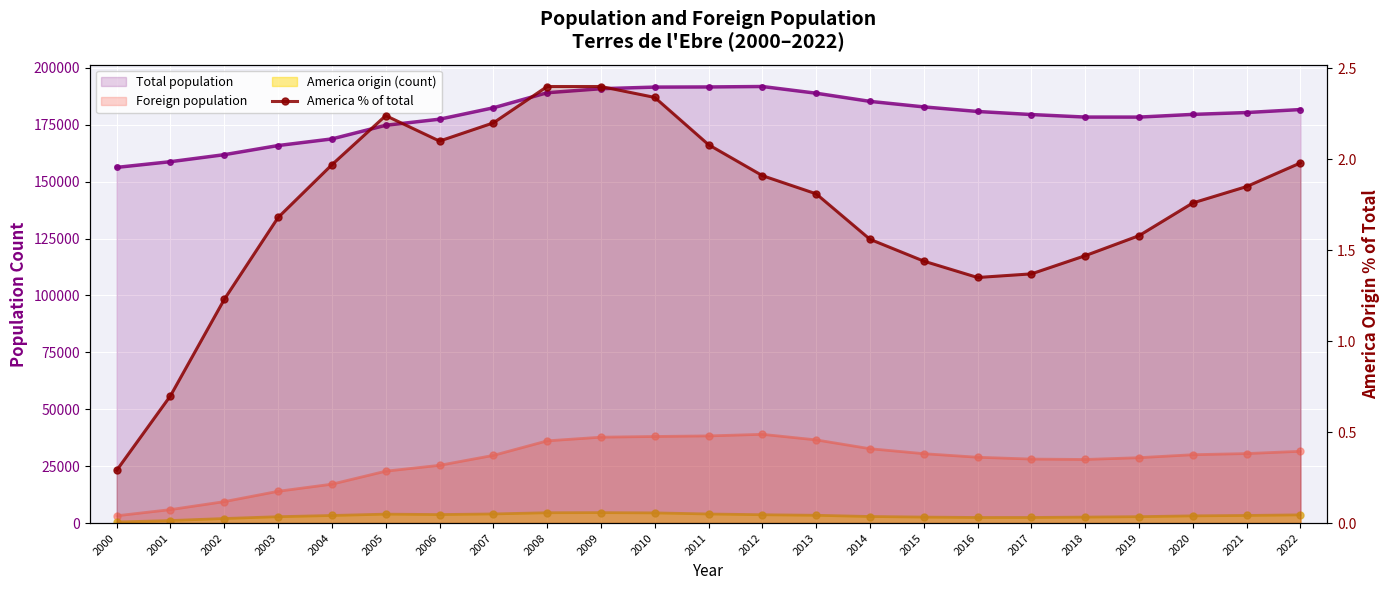

Where is the data nearest to the value 1?

2002